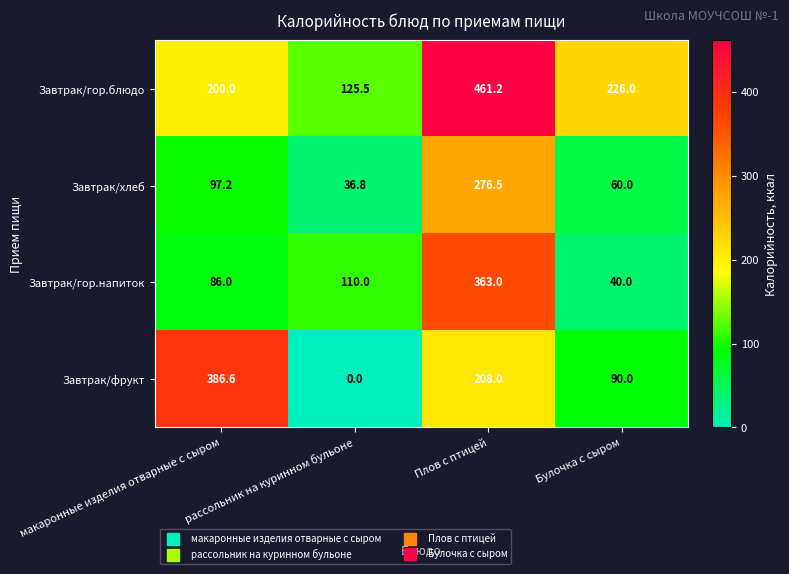

What is the spread (max minus min) of values at Плов с птицей?

253.2